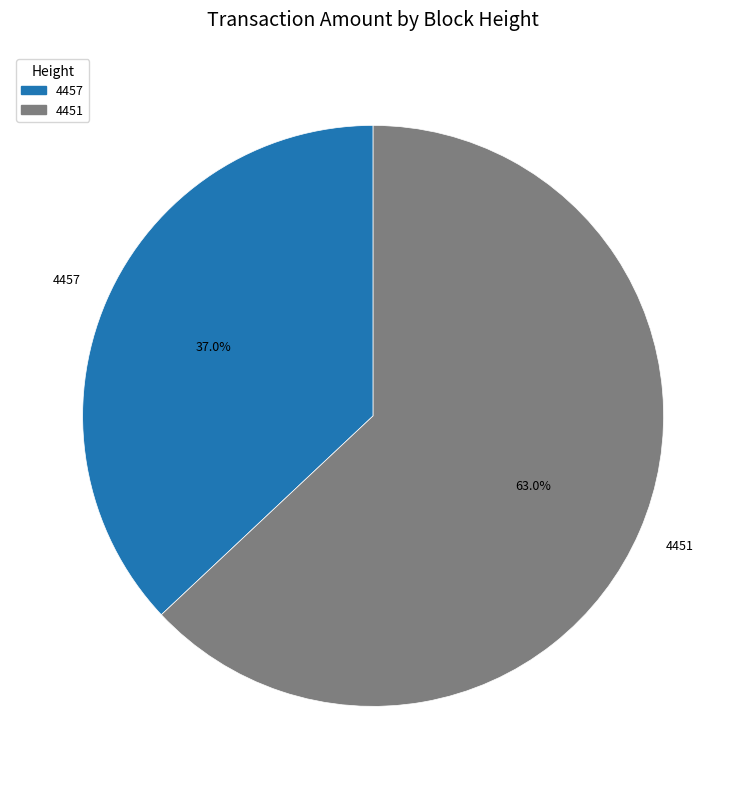

Is it true that 4457 is 37% of the pie?

True